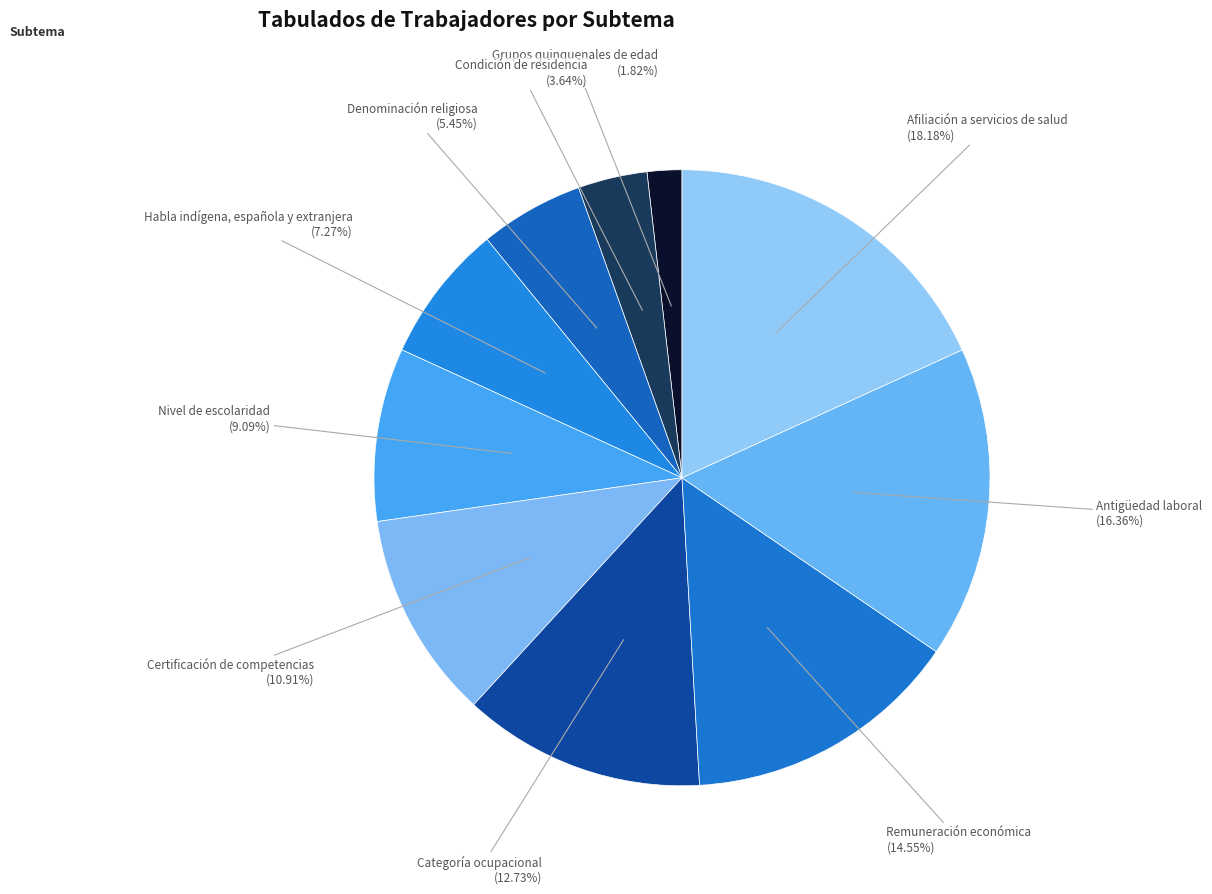

How many segments does this pie chart have?

10